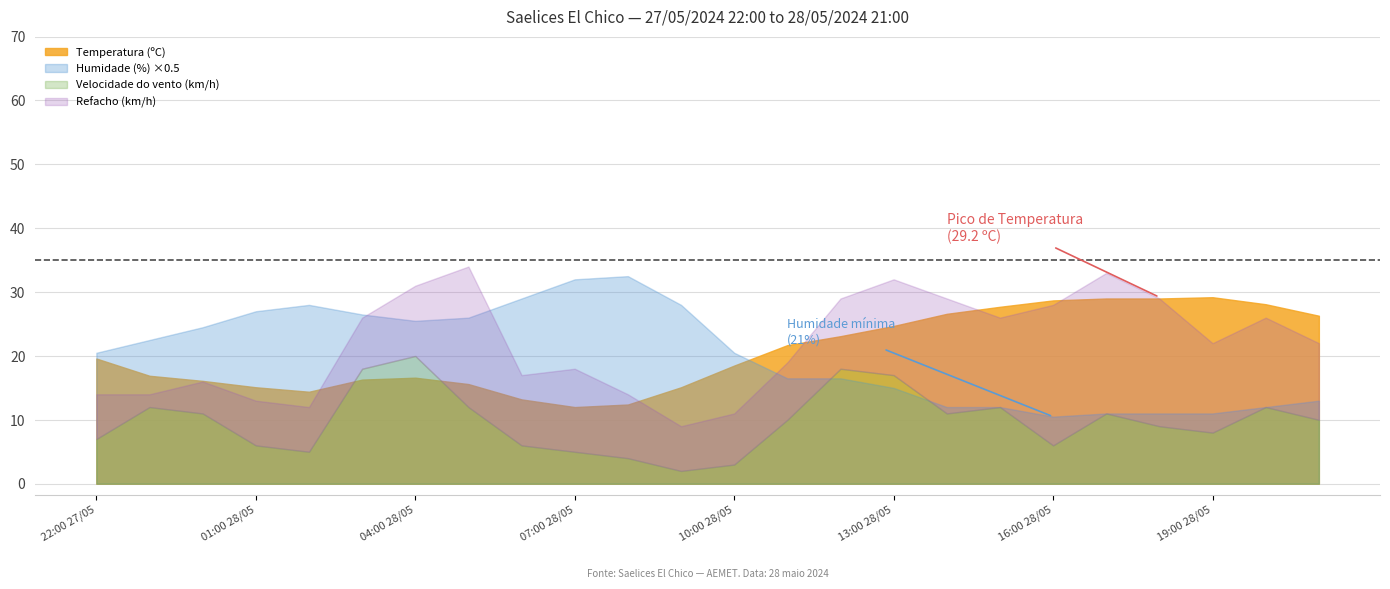

What are all the series names shown in the legend?

Temperatura (ºC), Humidade (%), Velocidade do vento (km/h), Refacho (km/h)